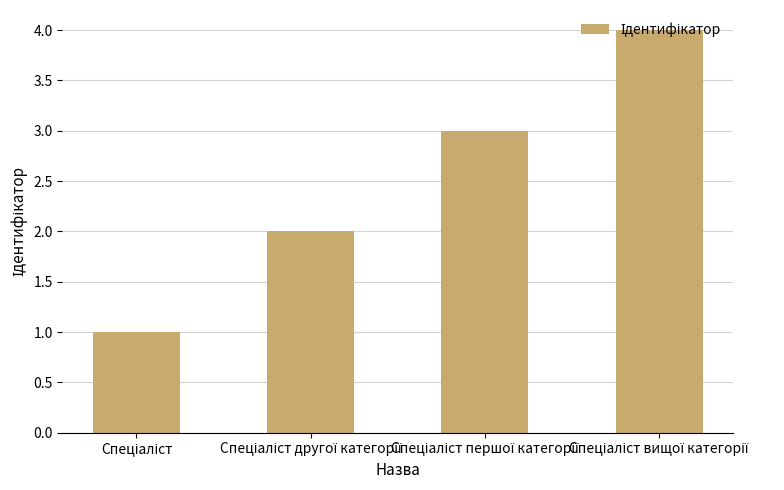

What is the sum of all values?

10